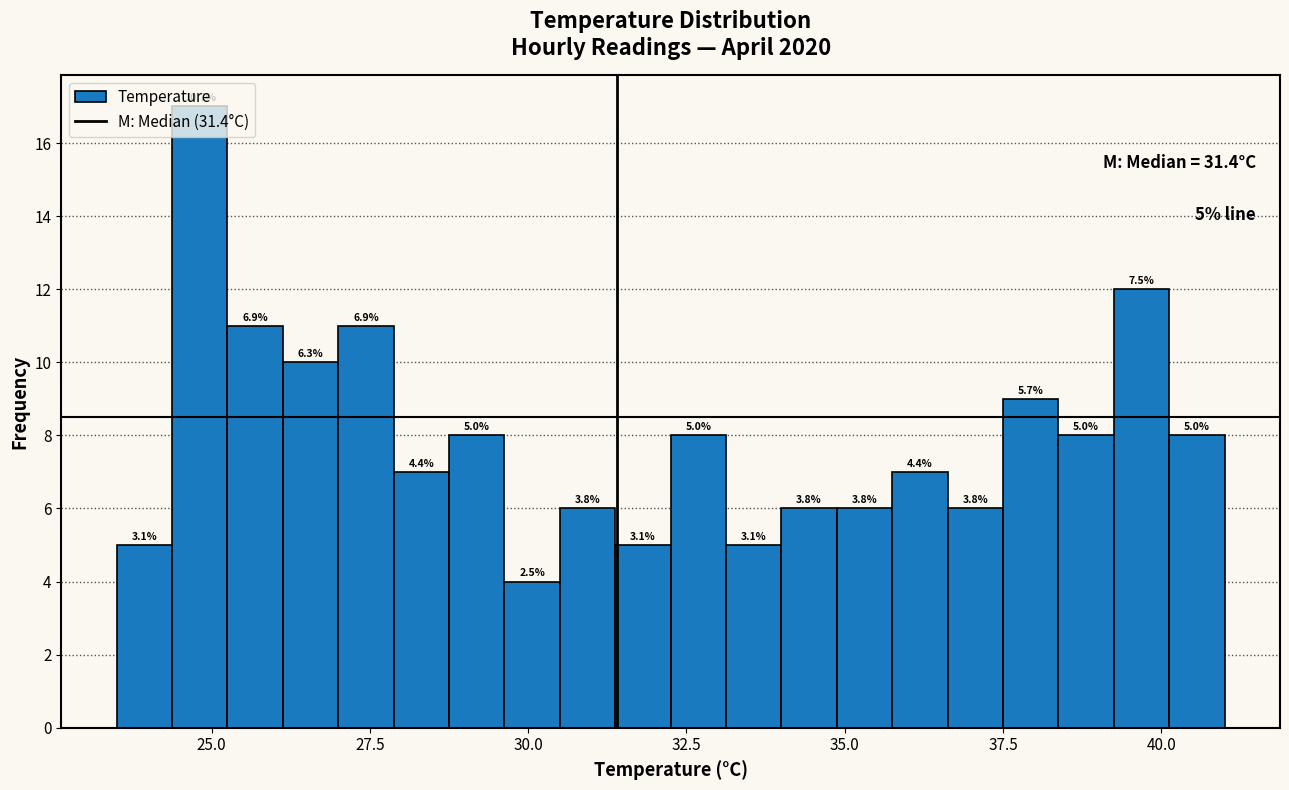

Around what value on the x-axis is the tallest bar? Give the approximate position of its centre, as read against the axis.

25.0